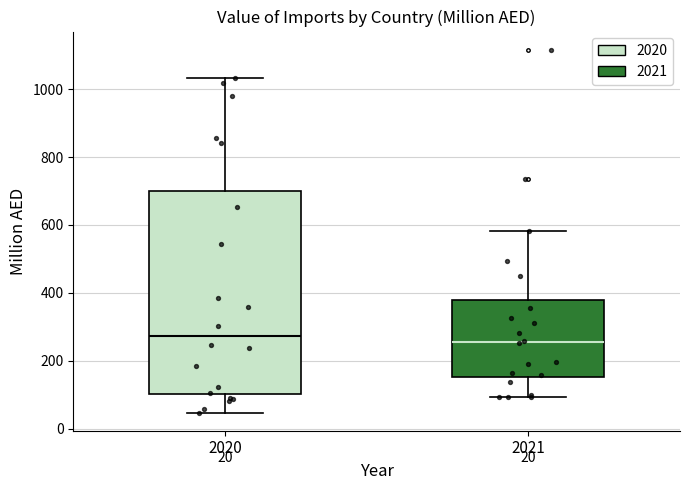

Comparing the boxes themselves (not the whiskers), which one is the tallest?

2020